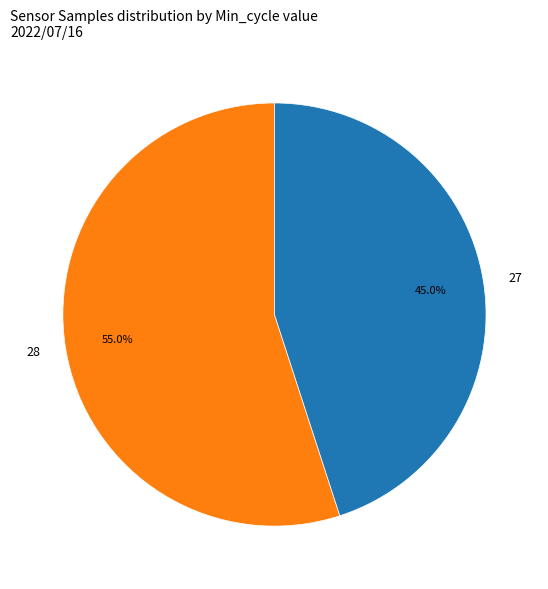

To the nearest percent, what portion does 27 represent?

45%